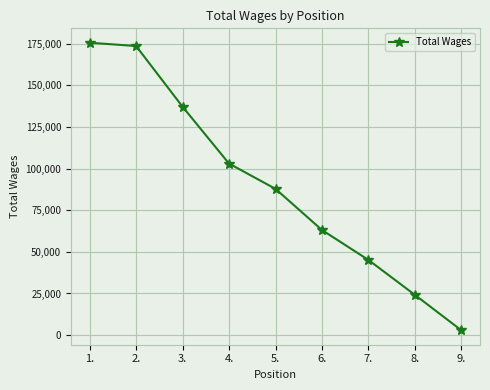

What is the change in value from 7. to 9.?

-42228